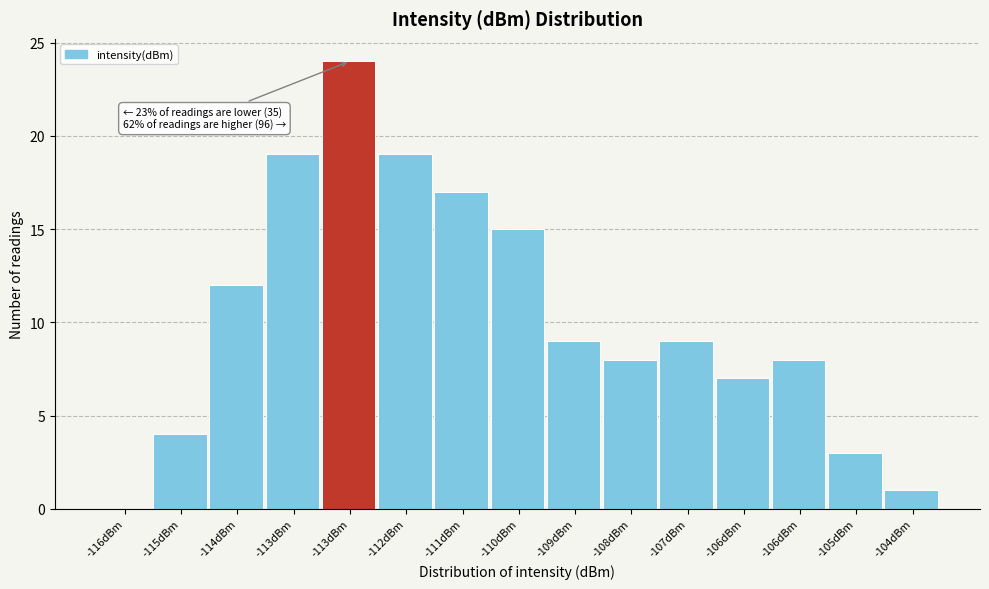

How many values are above zero?

14